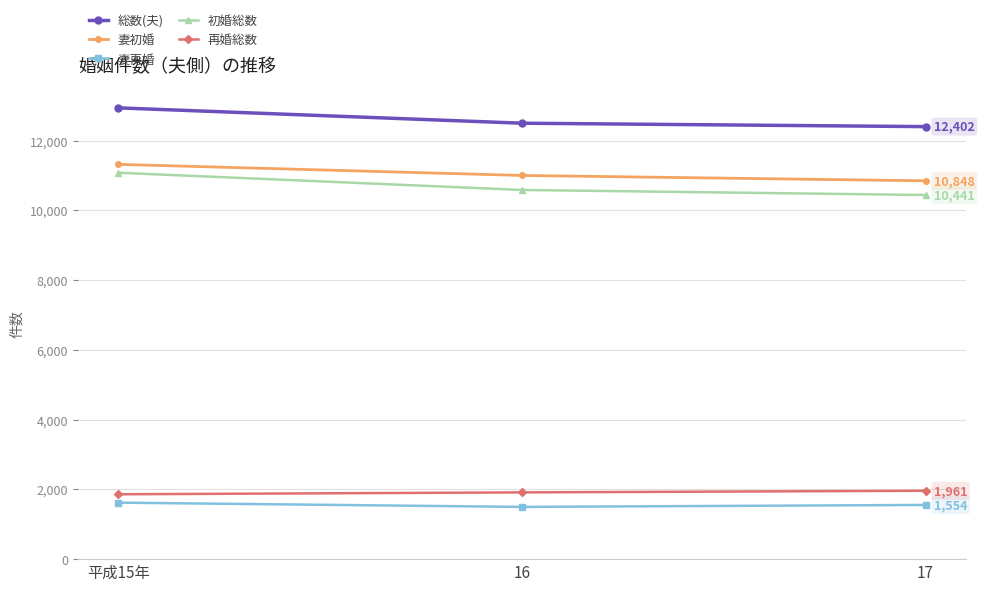

What is the difference between the maximum and minimum values in the 再婚総数 series?

101